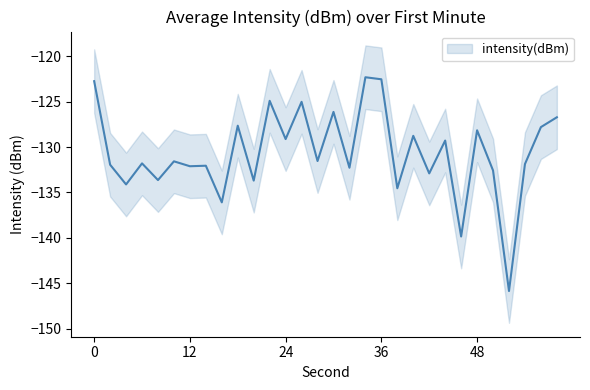

True or false: the data shows -133.7 at 20.

True